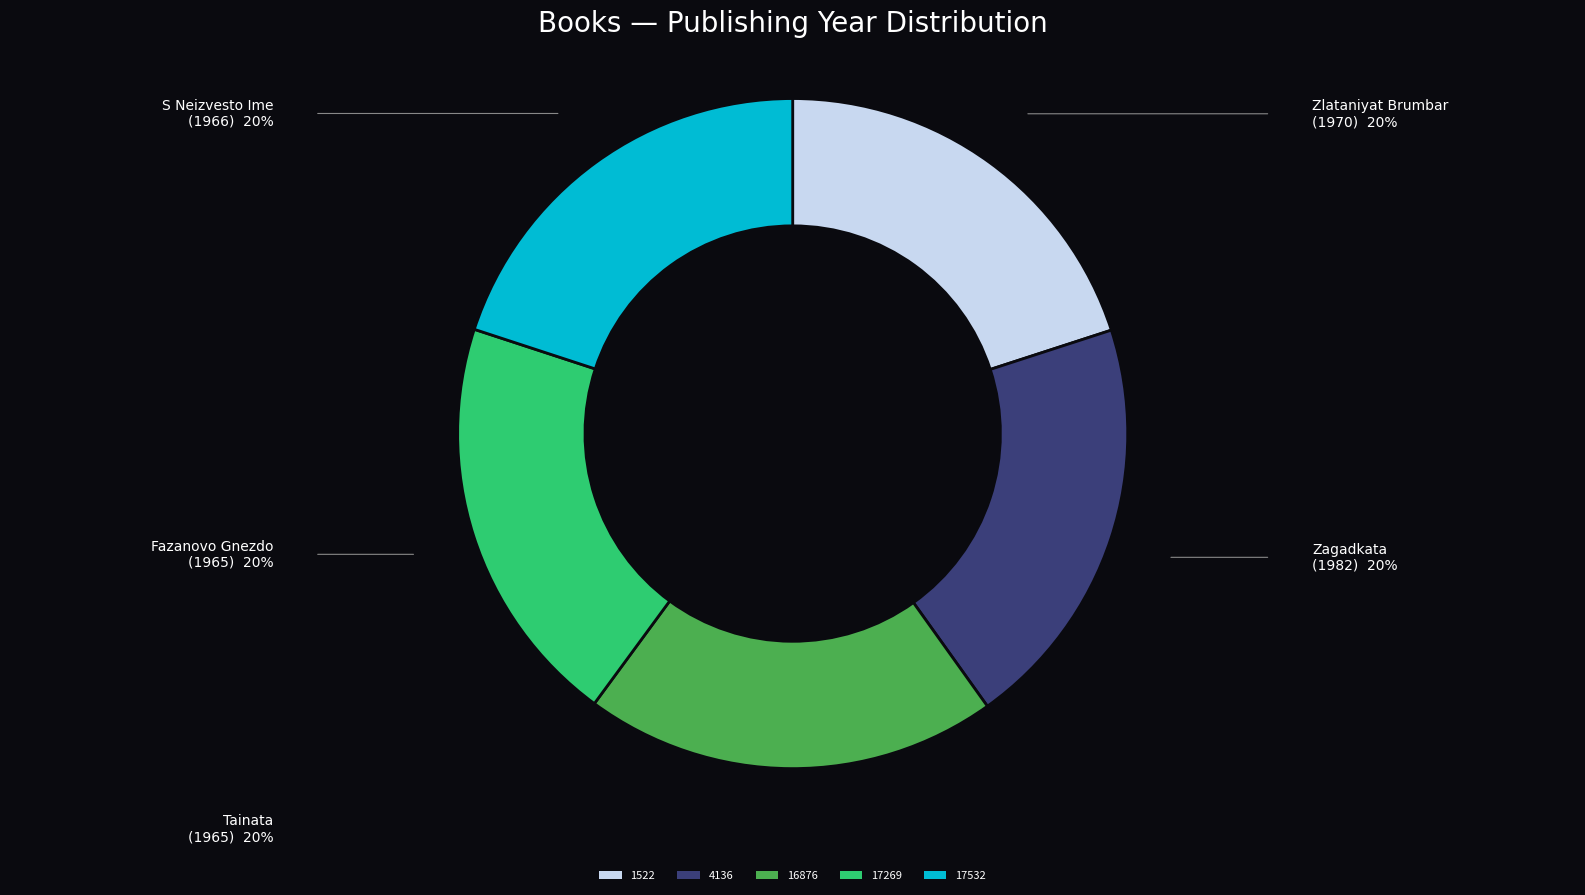

Approximately how many times larger is the value at 17269 compared to 17532?

1.0